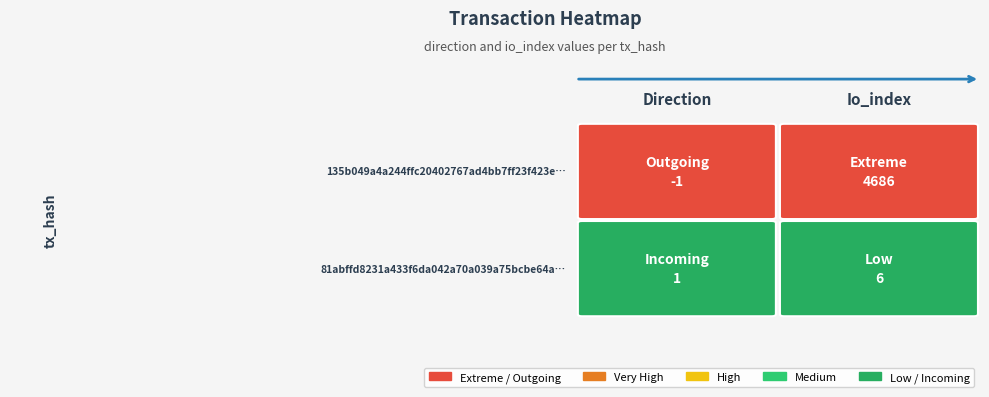

What is the difference between the maximum and minimum values in the 81abffd8231a433f6da042a70a039a75bcbe64a series?

5